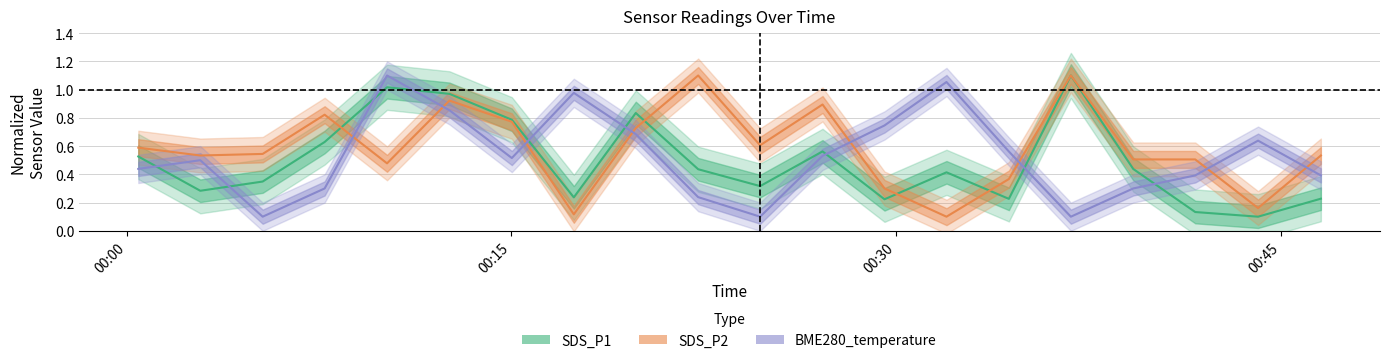

Which series has the widest spread of values?

SDS_P1